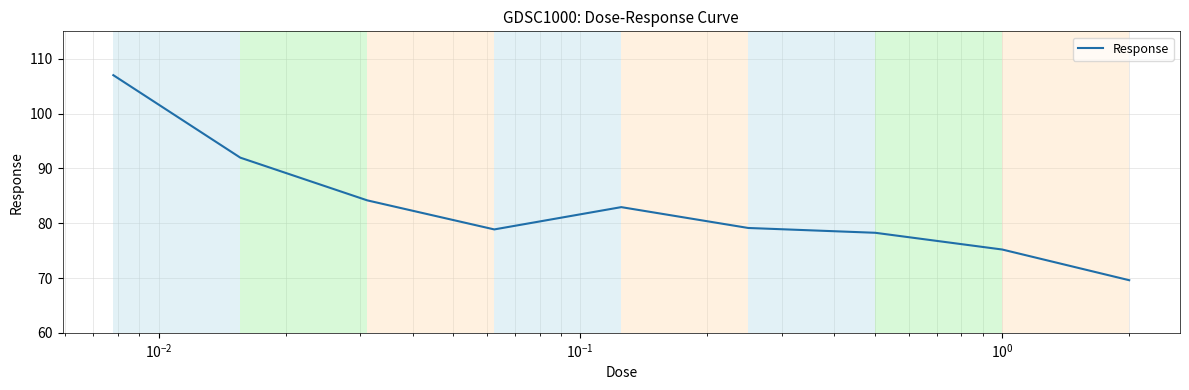

What is the greatest value displayed?

107.0